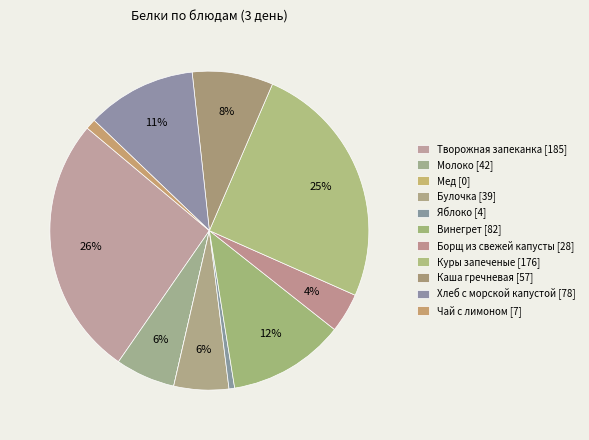

Count the number of slices in the pie.

11